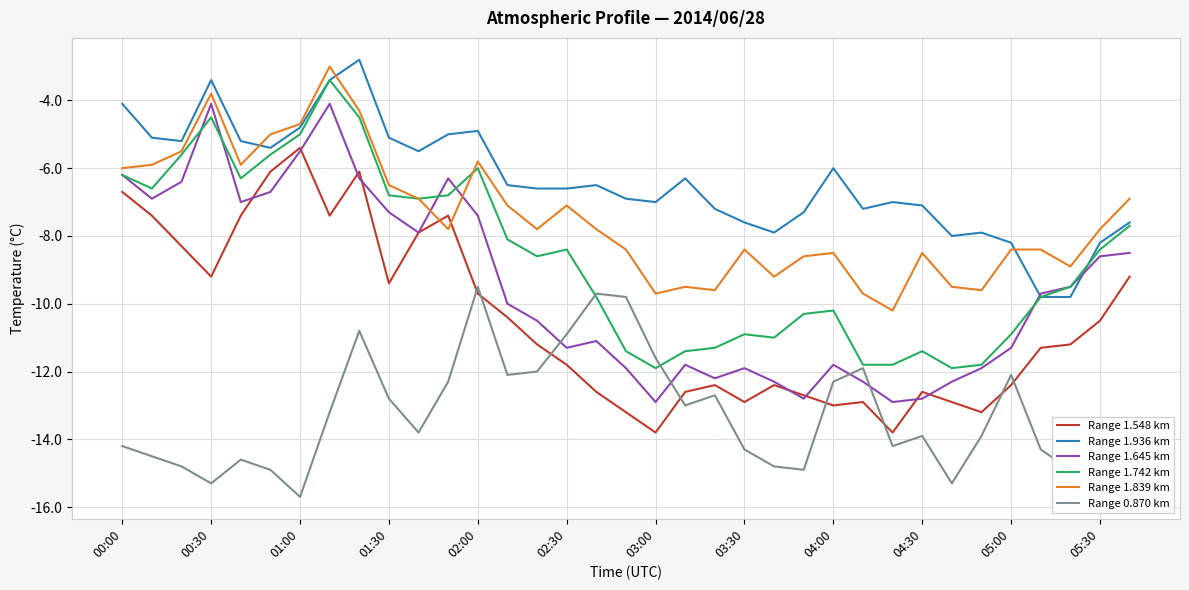

What is the maximum value for Range 1.645 km?

-4.1